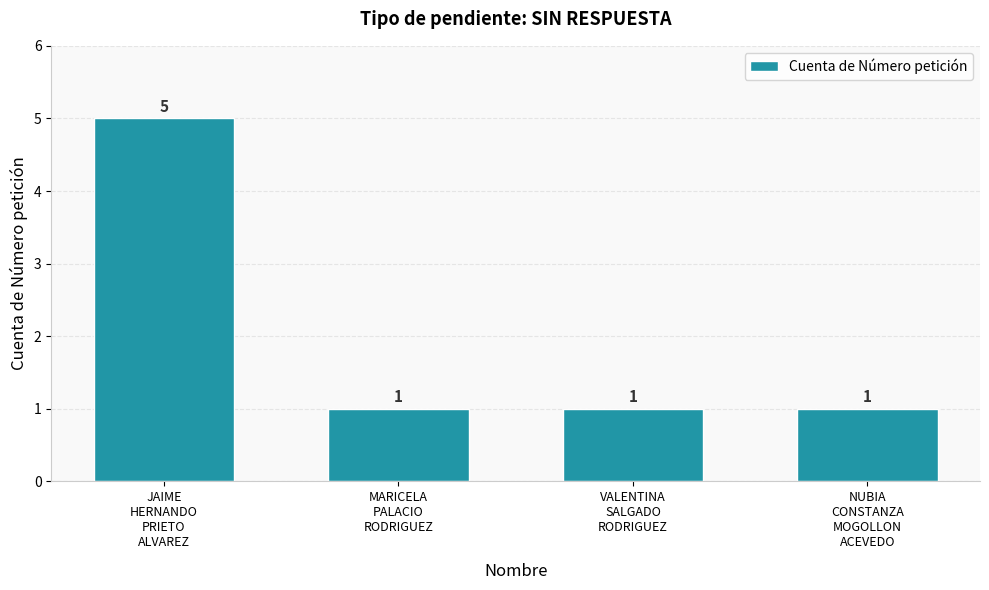

Which category has the highest value across all series?

JAIME
HERNANDO
PRIETO
ALVAREZ